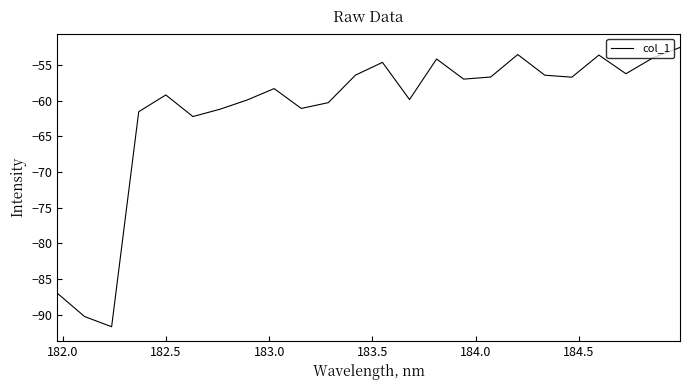

What is the smallest value displayed?

-91.7